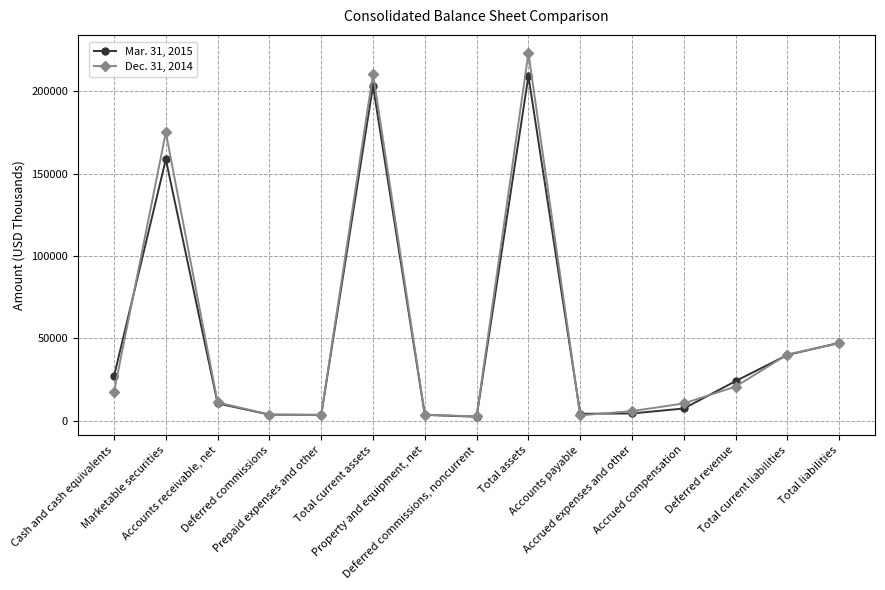

True or false: Mar. 31, 2015 has more than 2 points higher than both neighbors.

True